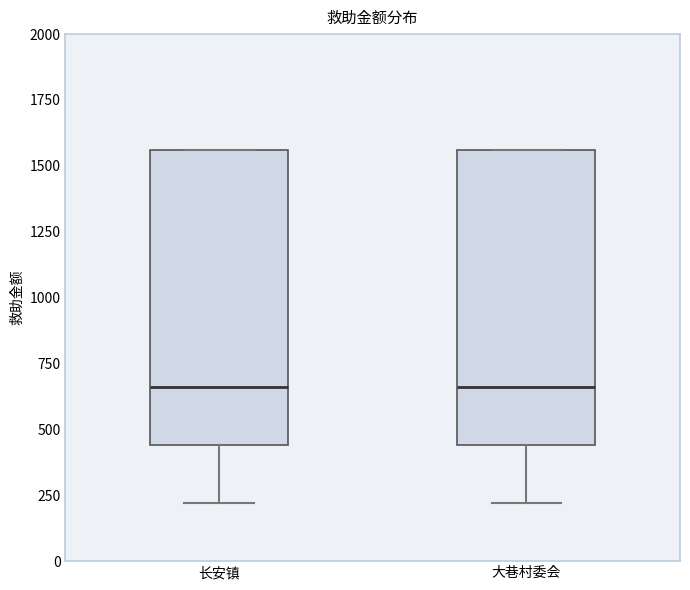

Where does the lower whisker of the box for 大巷村委会 end on the y-axis? The values are not printed on the chart, so give them approximately, as read against the axis.

200